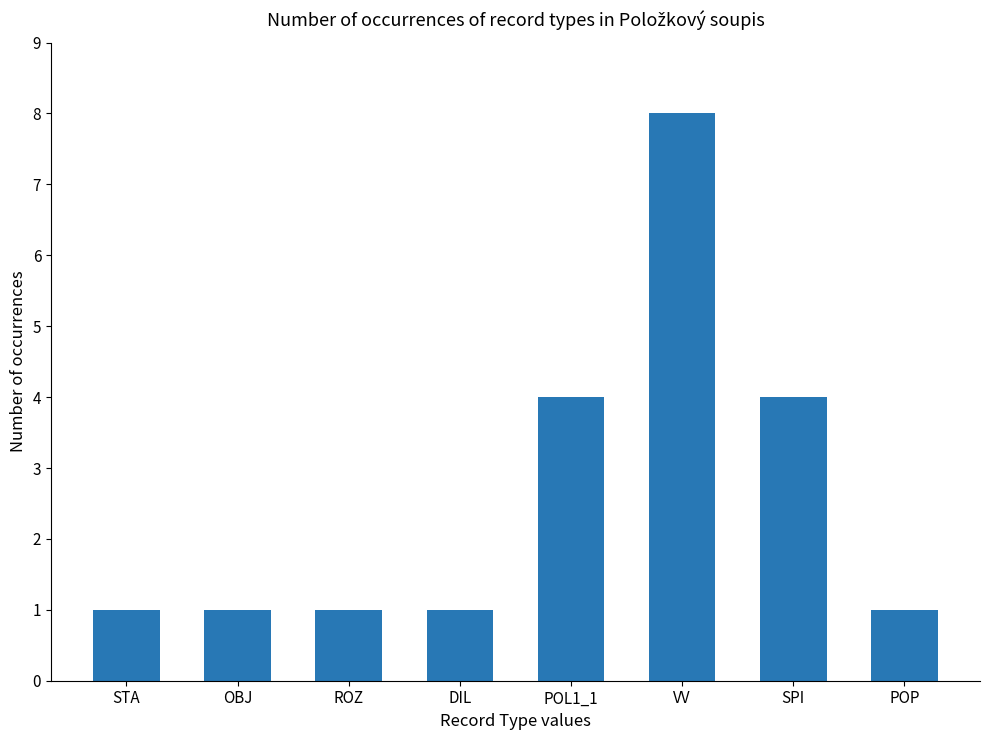

The value at POP is 1. True or false?

True